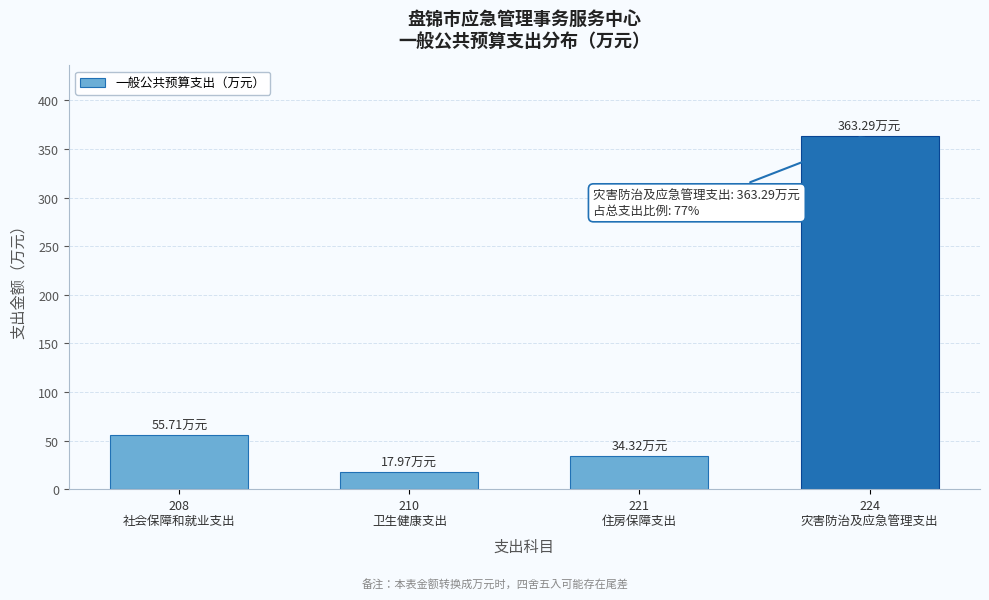

What is the sum of all values?

471.3